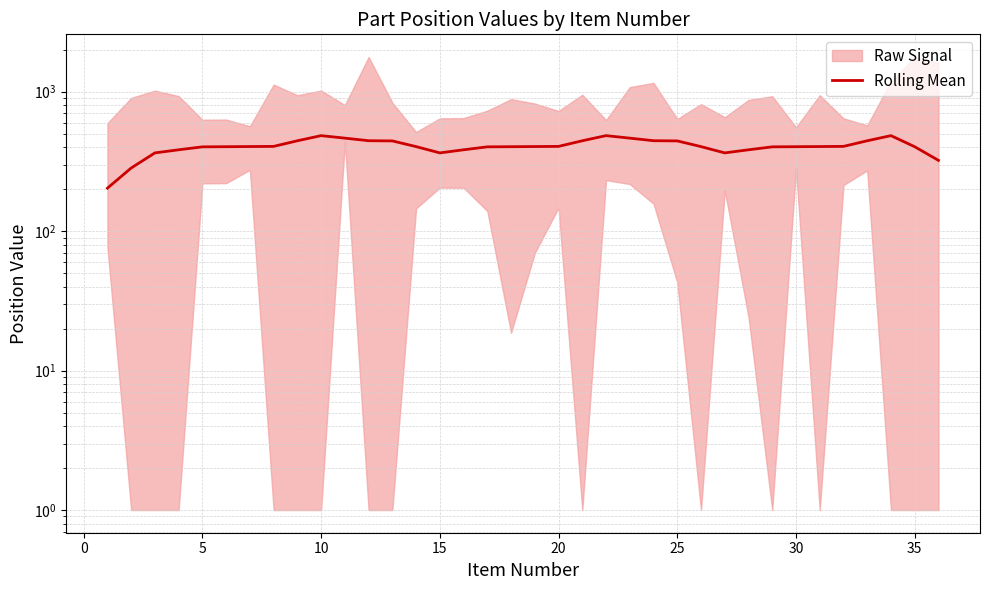

What is the average value?

405.3